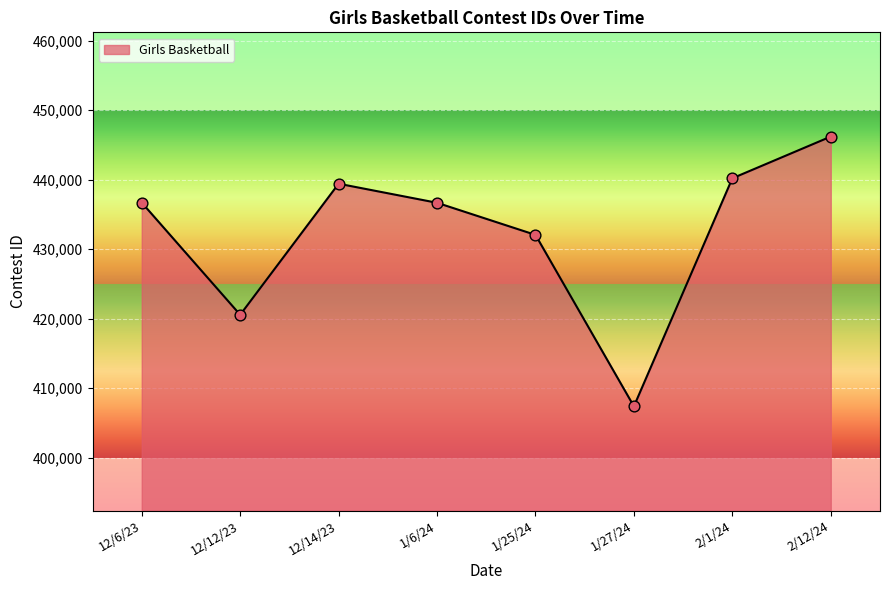

Between 1/6/24 and 2/12/24, which is larger?

2/12/24